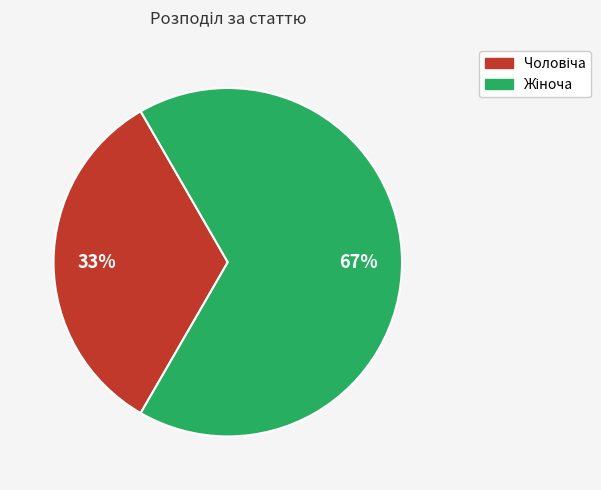

Does any single category account for the majority?

Yes